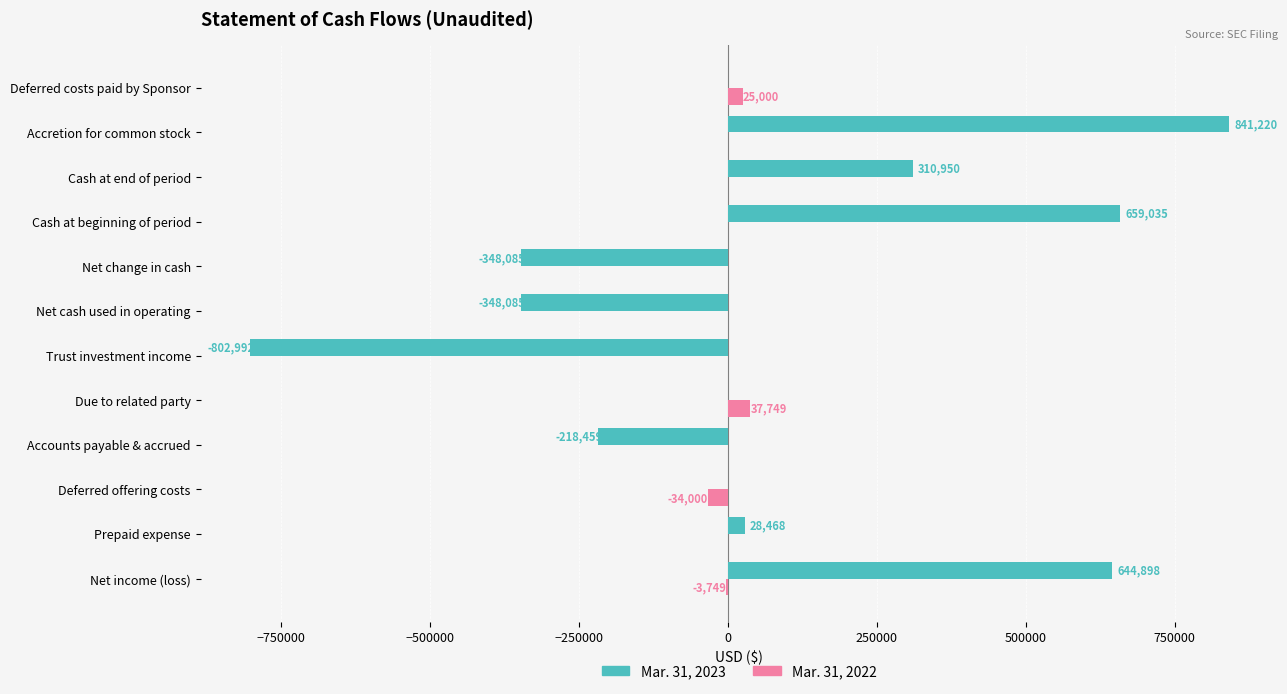

What is the total value across all series at Deferred costs paid by Sponsor?

25000